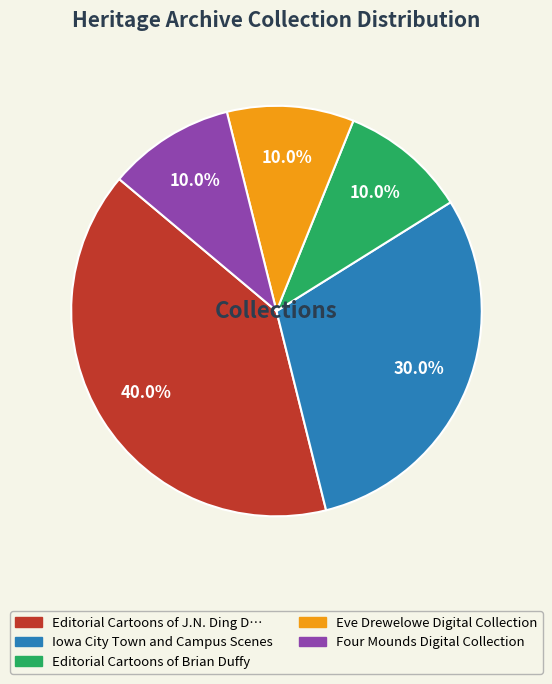

Is there any slice that represents more than half of the pie?

No